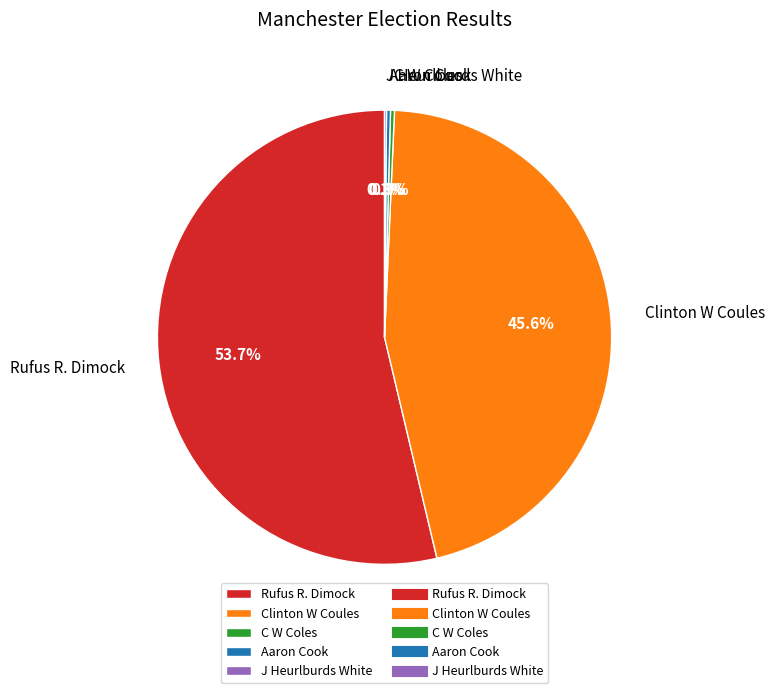

Which category has the biggest portion of the pie?

Rufus R. Dimock